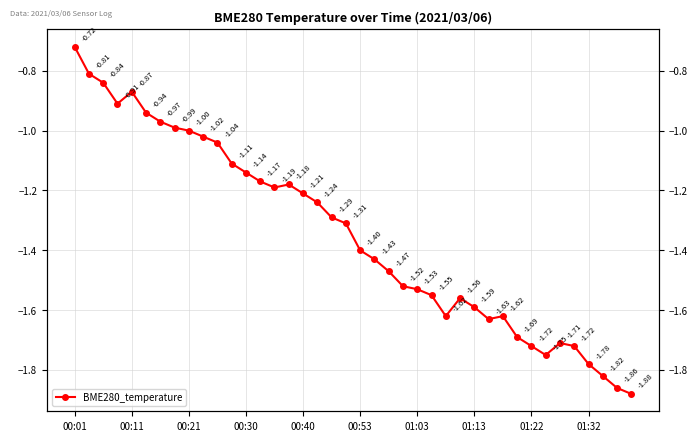

Is it true that the value at 00:21 is -0.6?

False